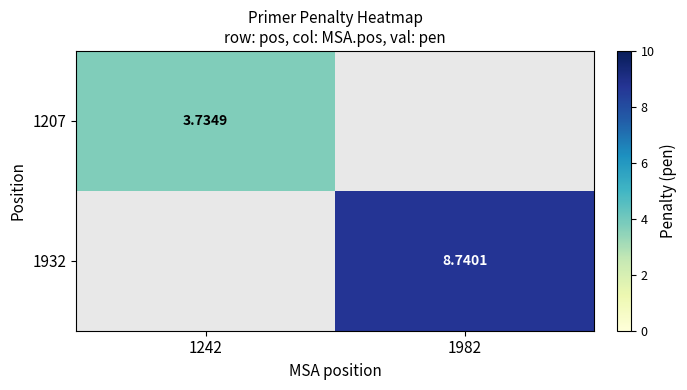

Between 1242 and 1982, which is larger?

1982